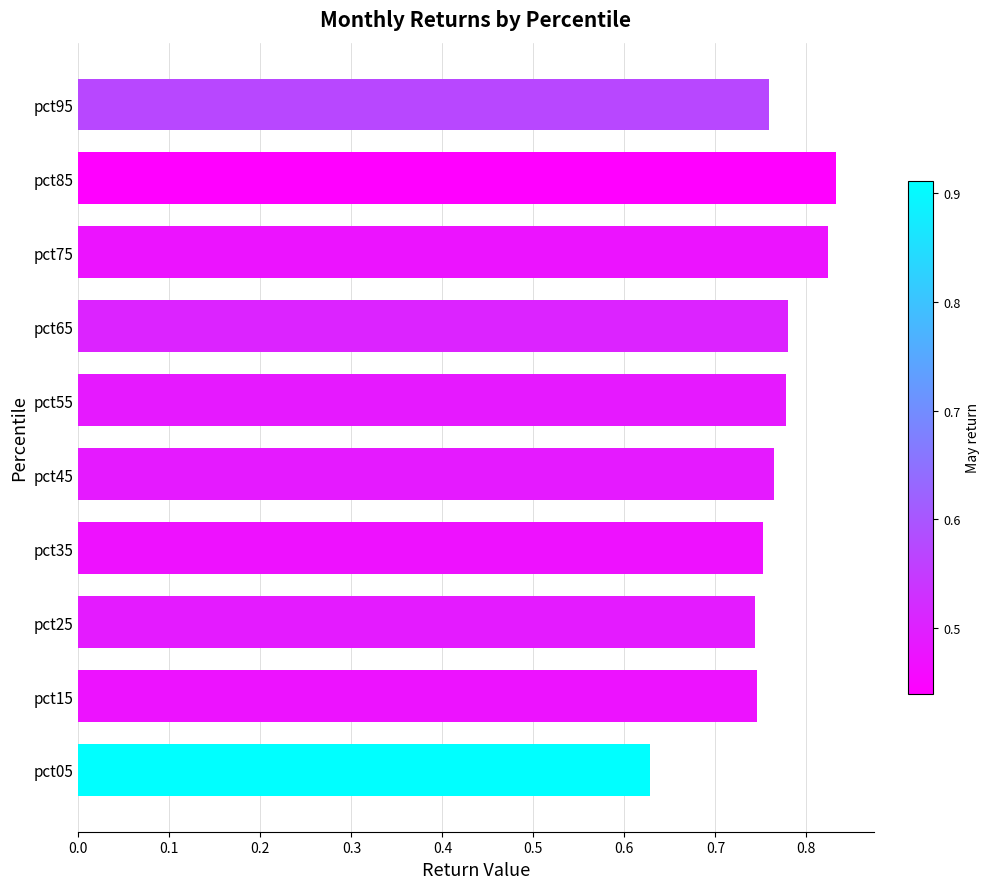

What is the change in value from pct05 to pct15?

+0.1